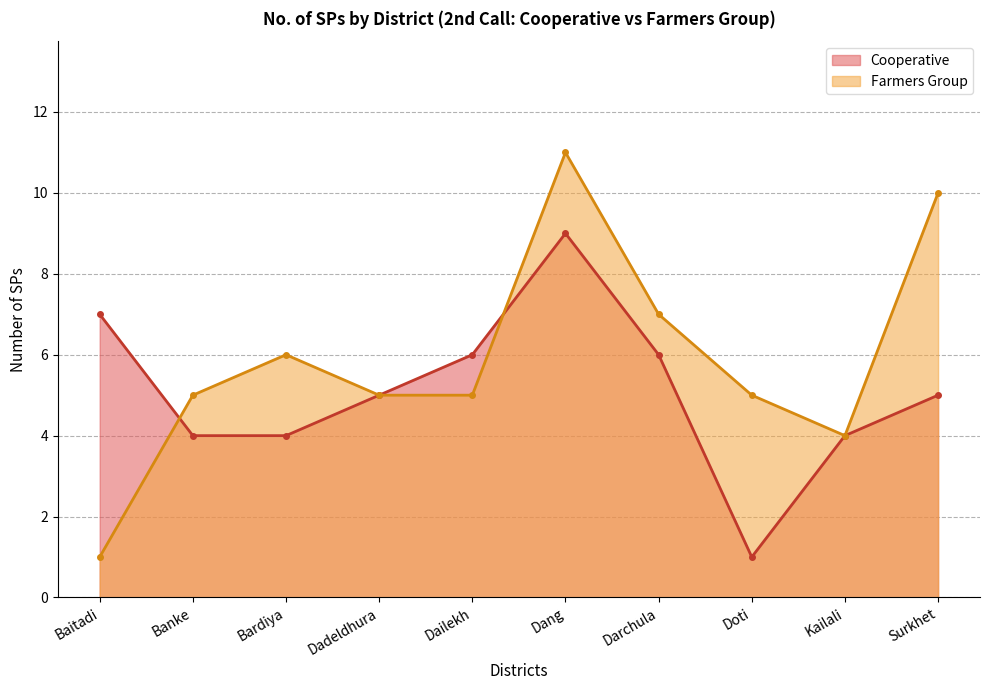

Count the number of data series in this chart.

2